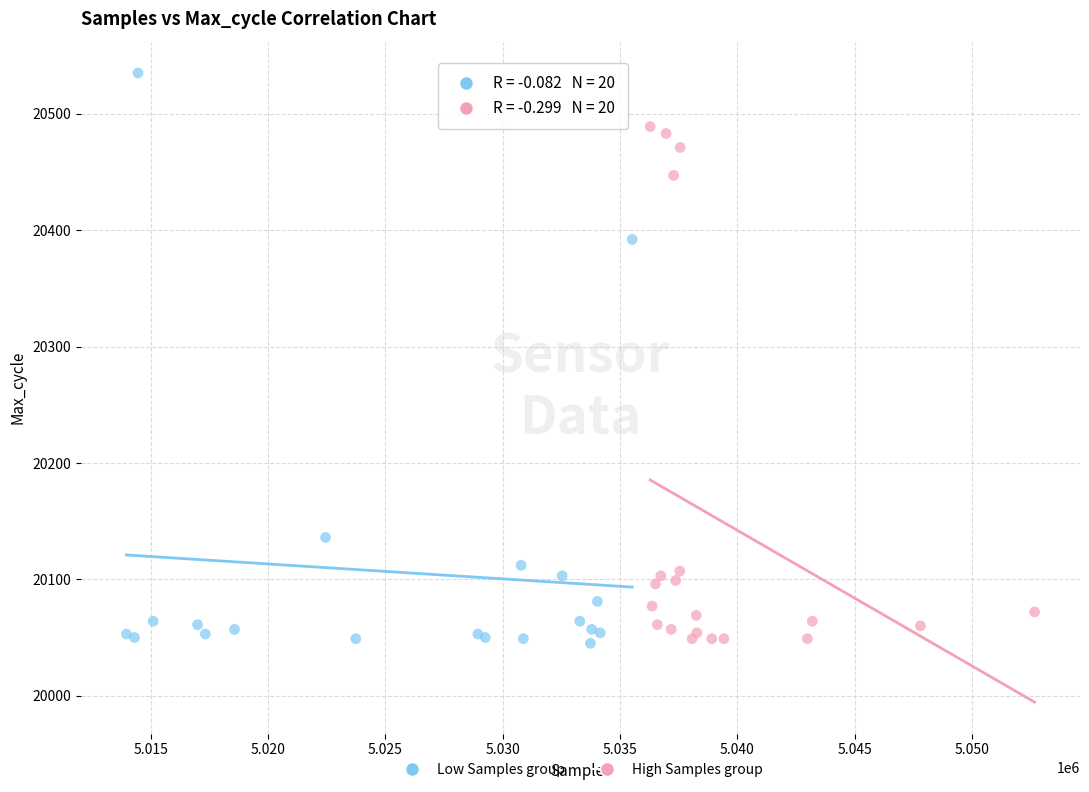

Which series reaches the maximum Y coordinate?

Low Samples group